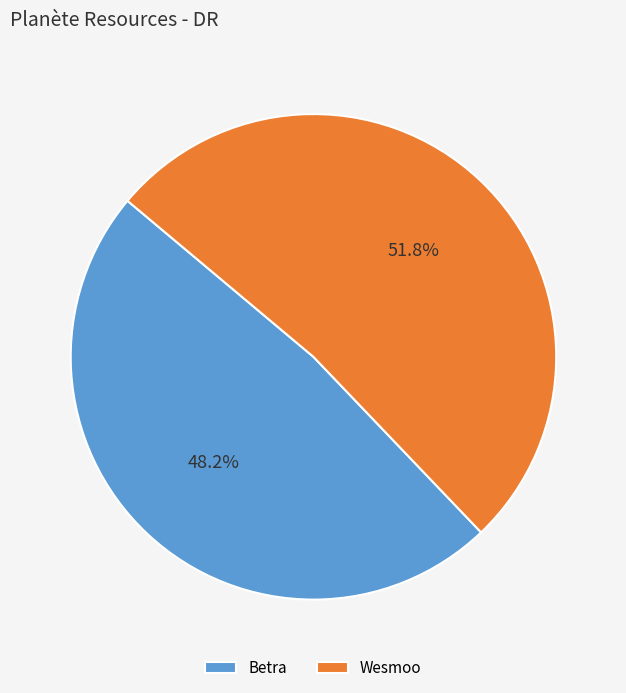

Which category has the smallest portion of the pie?

Betra